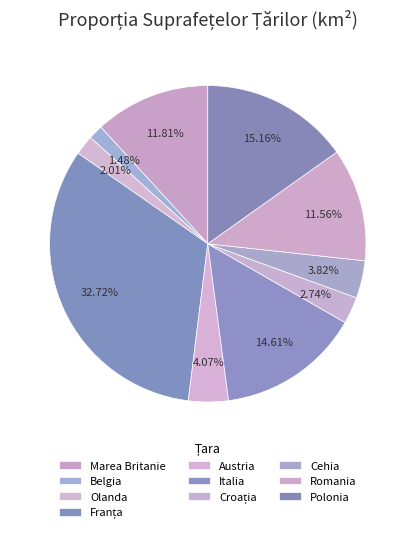

To the nearest percent, what portion does Austria represent?

4%